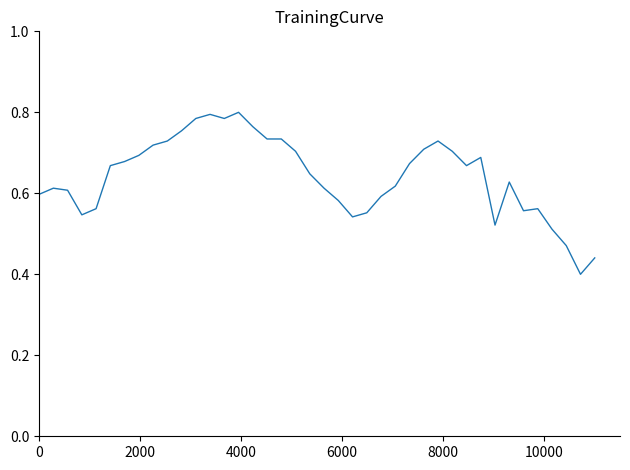

How many lines are shown in the chart?

1